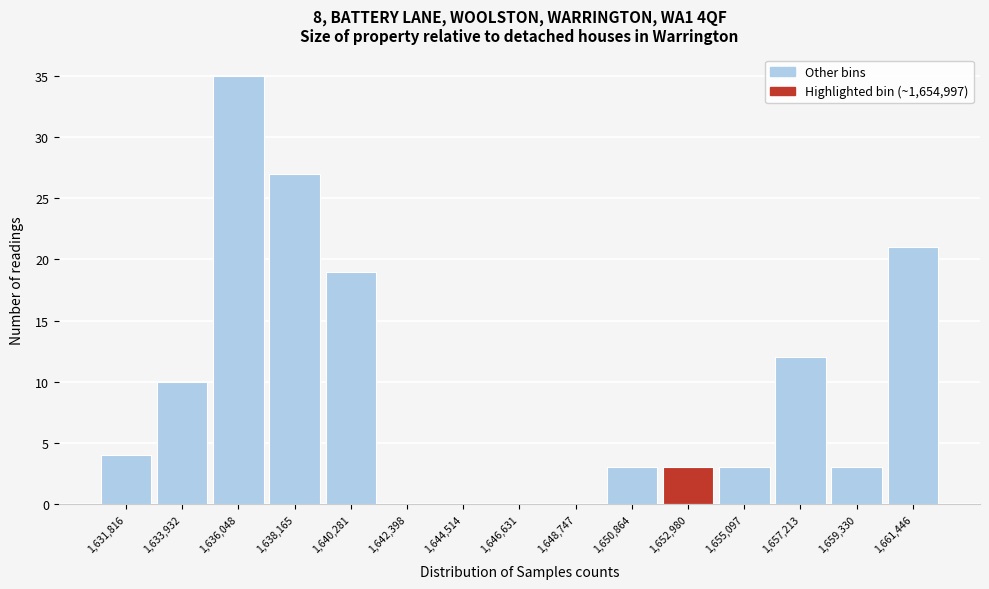

Reading left to right, extract all data points from this chart.

1,631,816=4	1,633,932=10	1,636,048=35	1,638,165=27	1,640,281=19	1,642,398=0	1,644,514=0	1,646,631=0	1,648,747=0	1,650,864=3	1,652,980=3	1,655,097=3	1,657,213=12	1,659,330=3	1,661,446=21